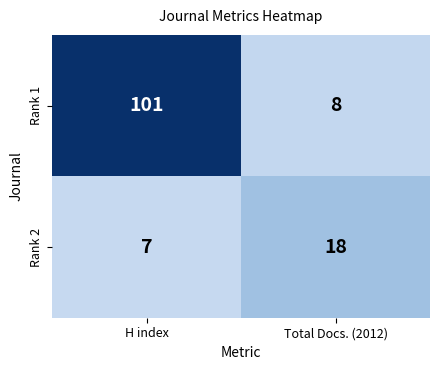

Reading left to right, transcribe all the data shown in this chart.

Rank 1: H index=101	Total Docs. (2012)=8
Rank 2: H index=7	Total Docs. (2012)=18